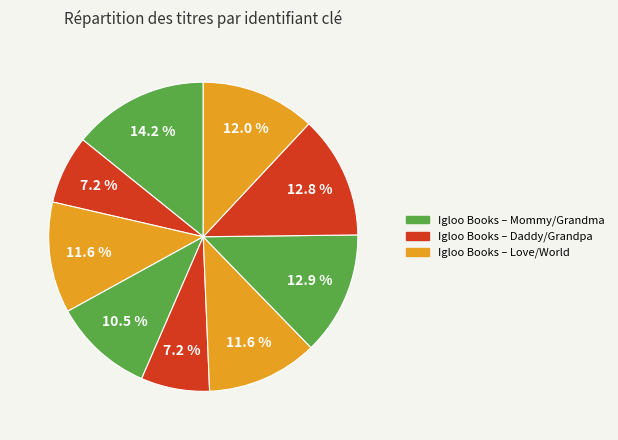

To the nearest percent, what is the average slice percentage?

11%